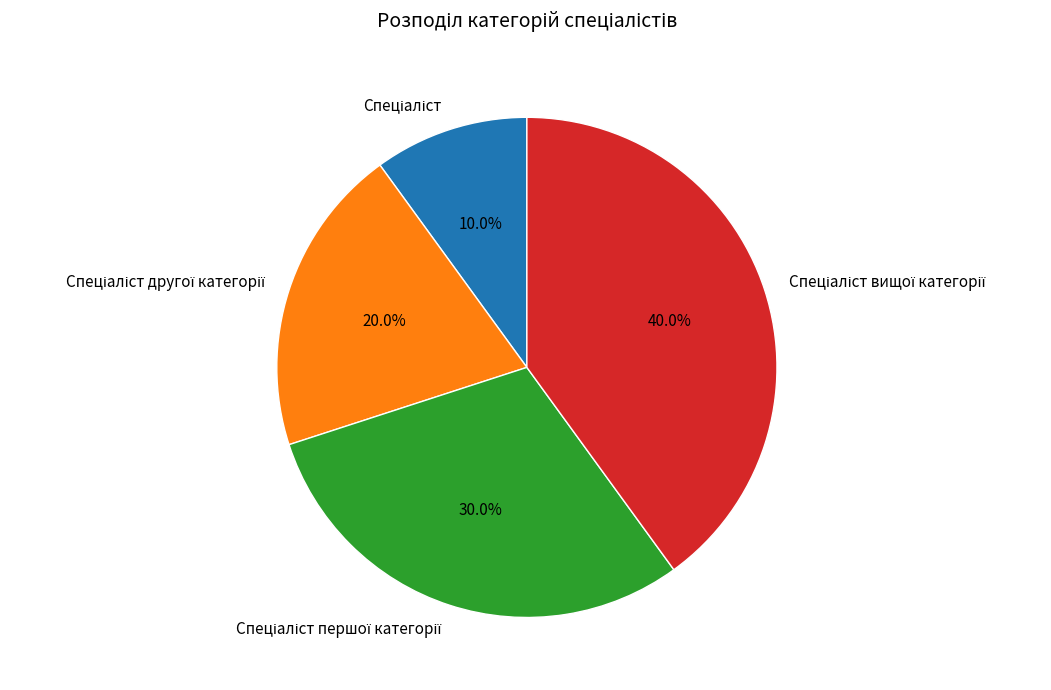

Is there any slice that represents more than half of the pie?

No